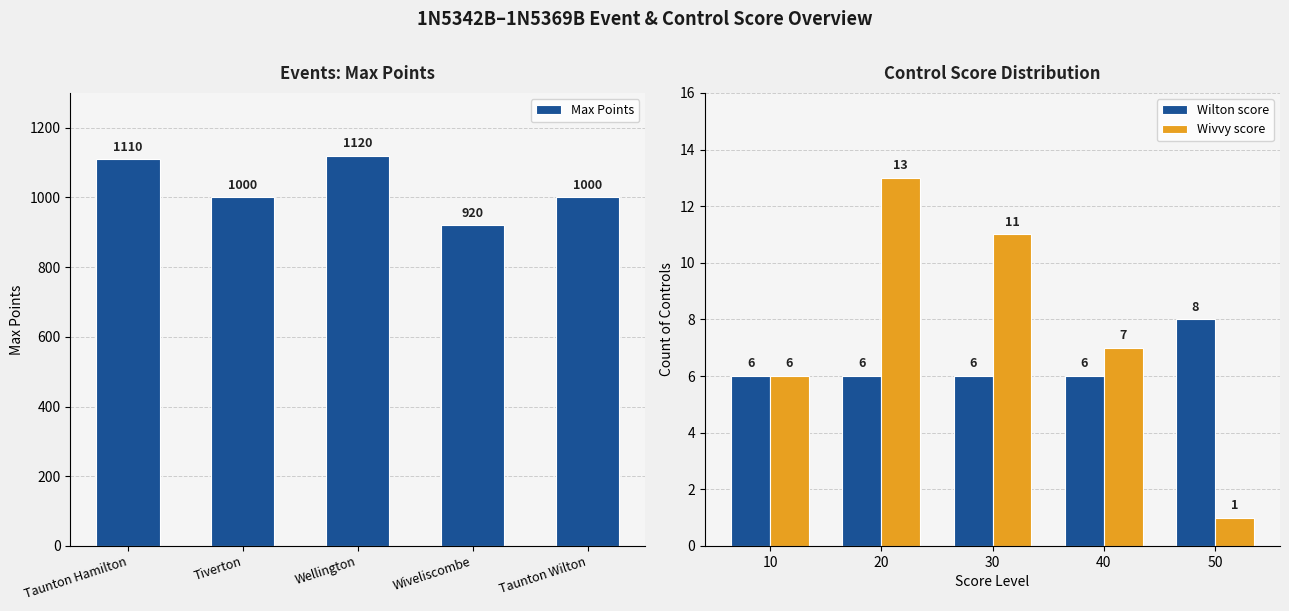

How many Wilton score values are between 6 and 7?

4